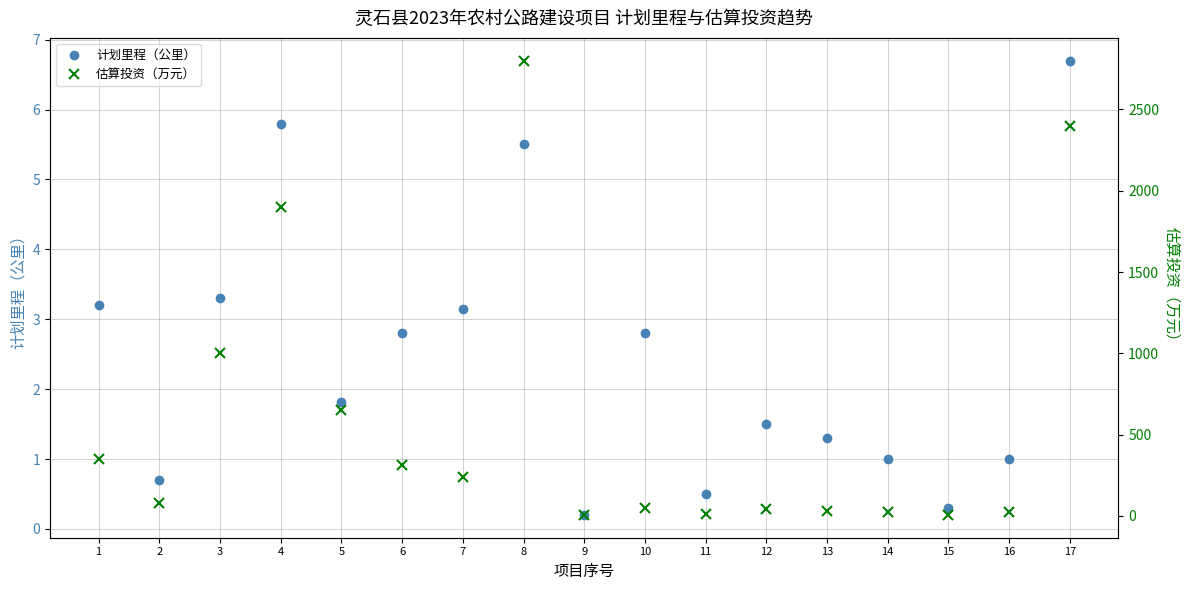

The 计划里程（公里） series shows 5.8 at 4. True or false?

True